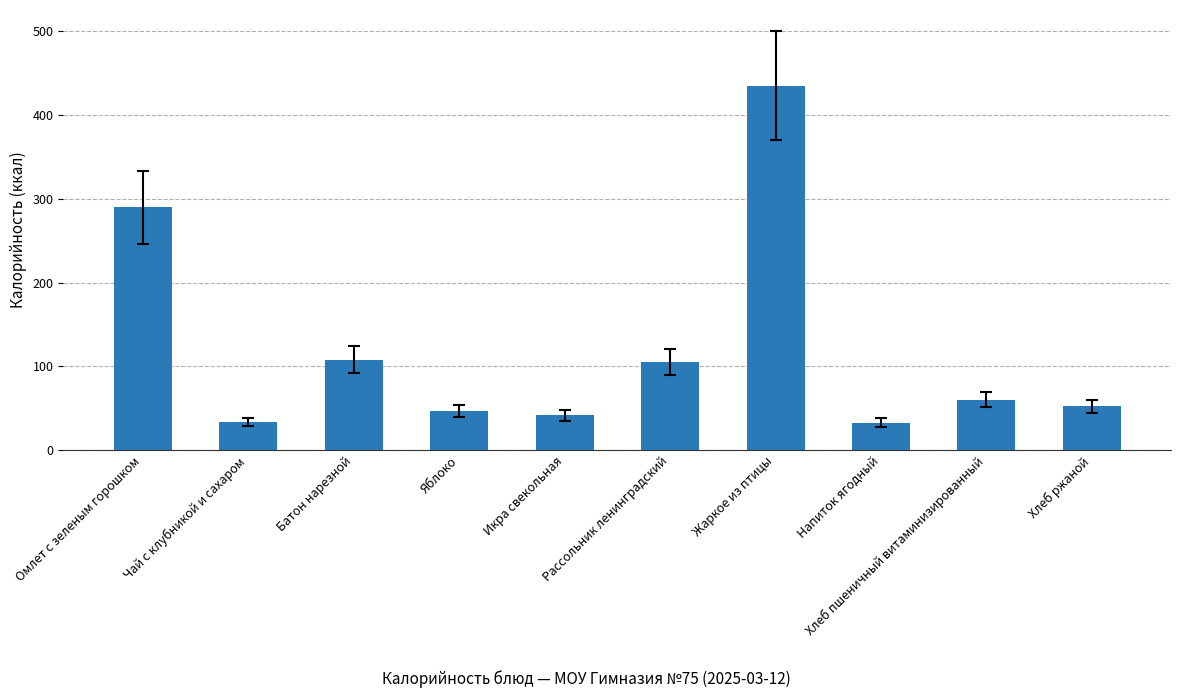

What is the maximum value shown in the chart?

435.2